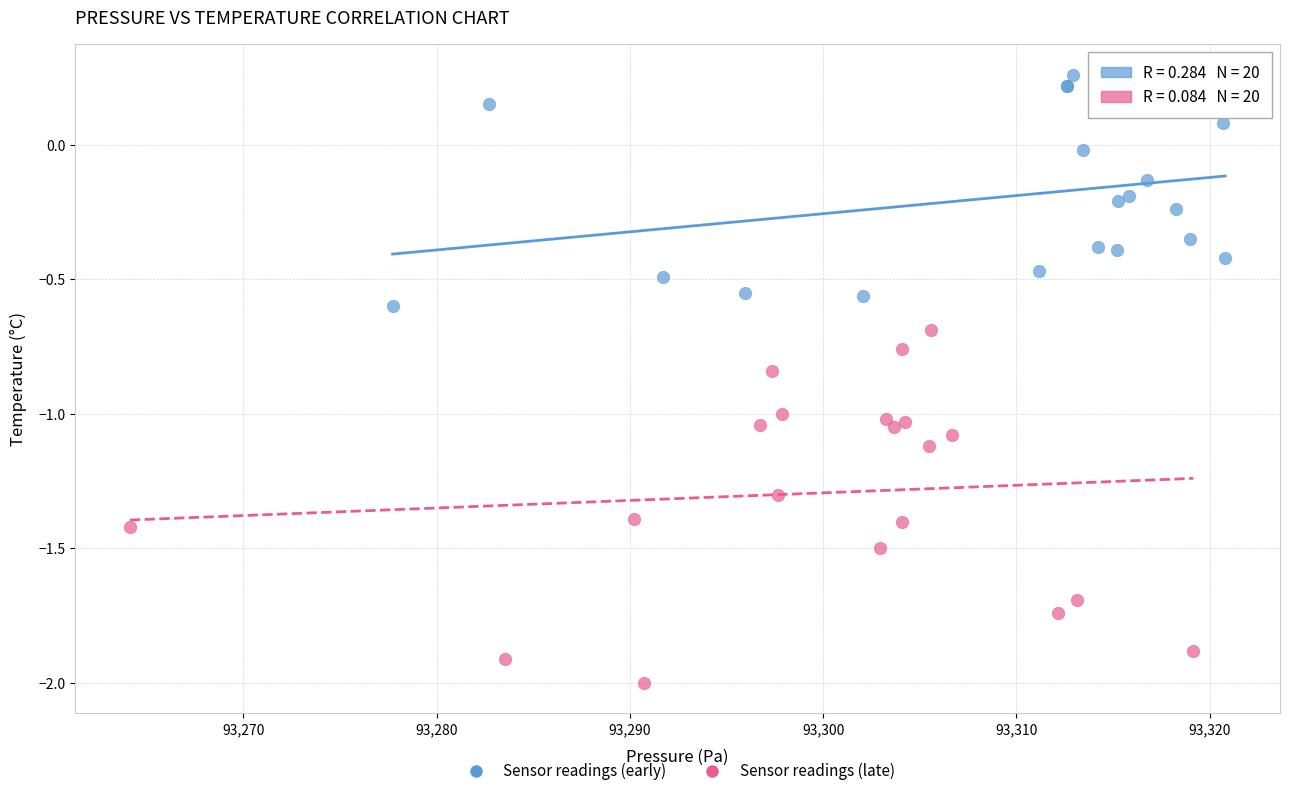

Which series reaches the minimum Y coordinate?

Sensor readings (late)